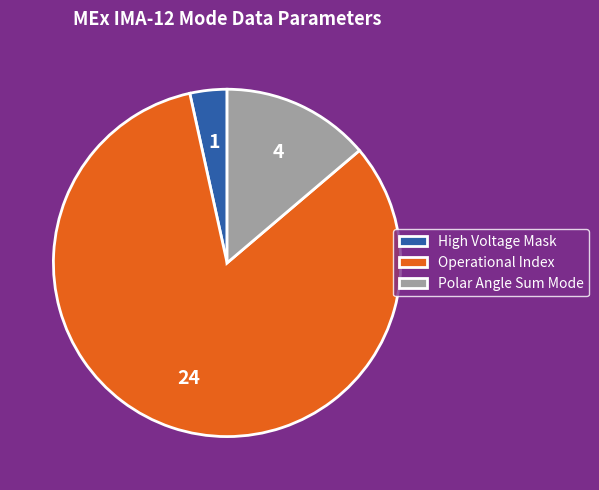

Between High Voltage Mask and Operational Index, which is larger?

Operational Index